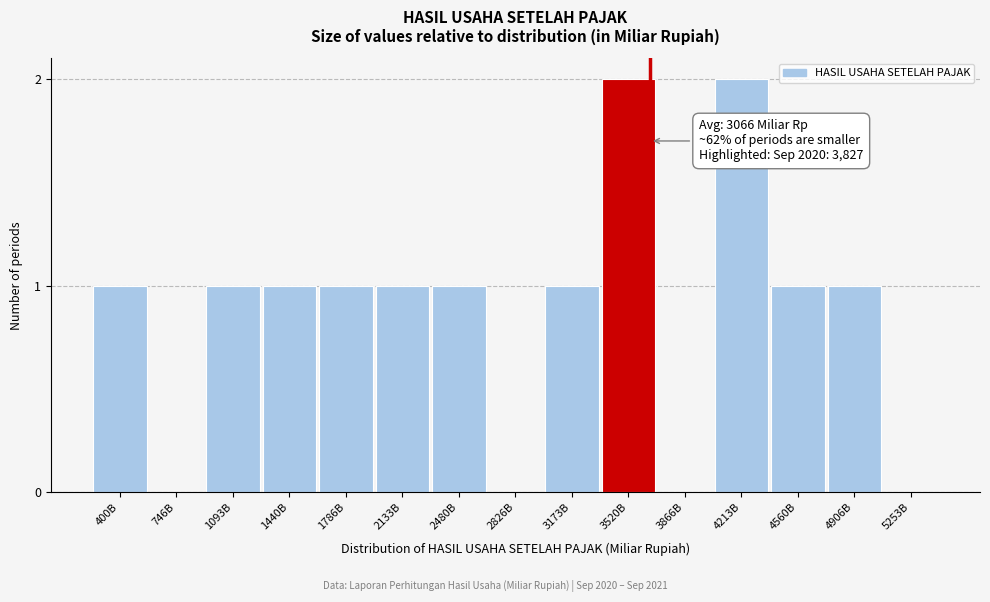

Reading right to left, transcribe all the data shown in this chart.

5253B=0	4906B=1	4560B=1	4213B=2	3866B=0	3520B=2	3173B=1	2826B=0	2480B=1	2133B=1	1786B=1	1440B=1	1093B=1	746B=0	400B=1